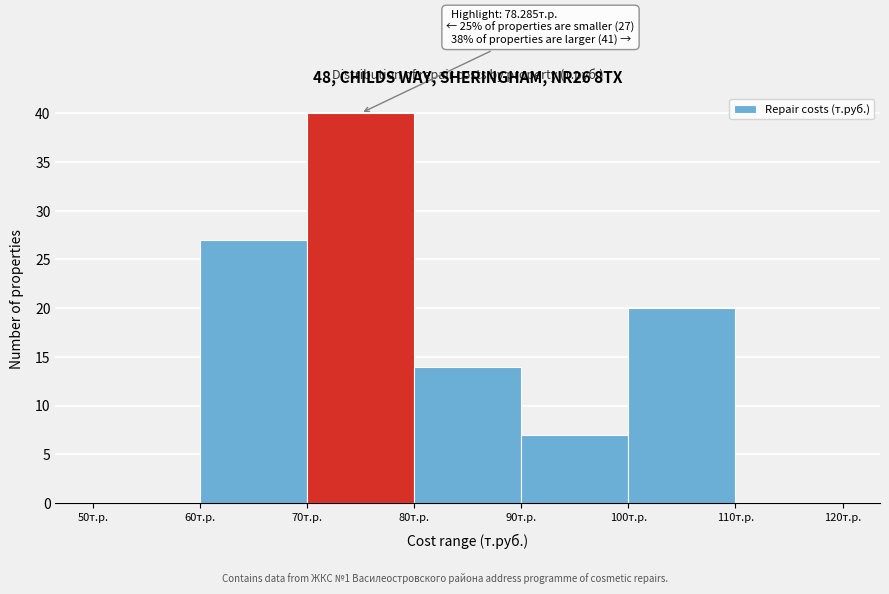

Over which range of the x-axis is the bar tallest?

70 to 80